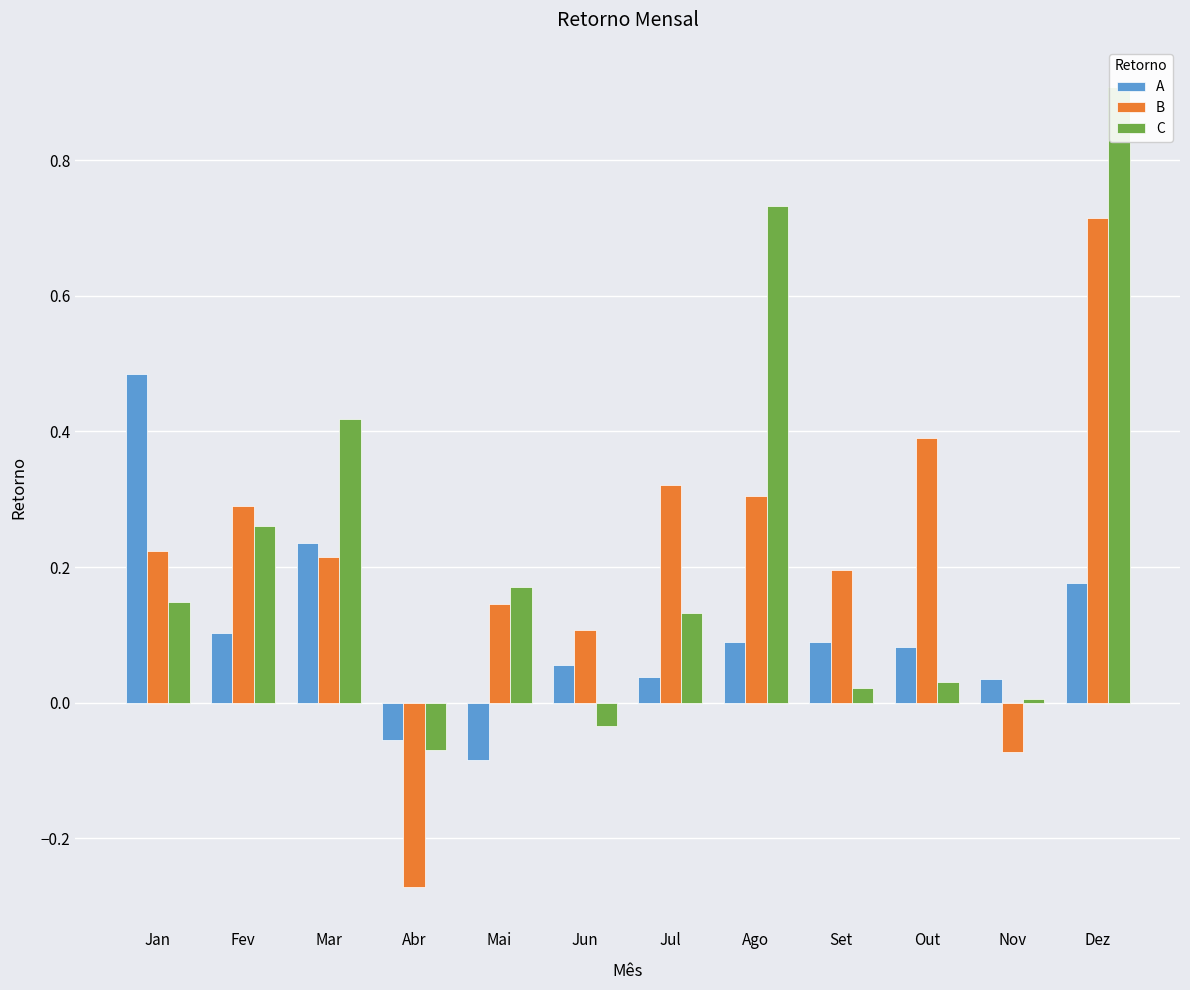

How many positive values does the B series have?

10